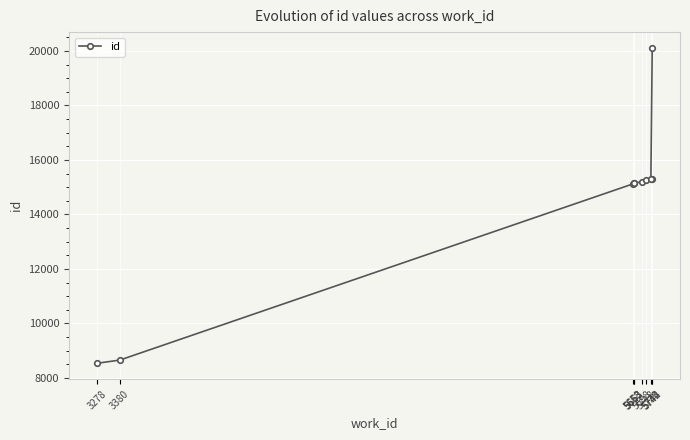

List the labels in order of value, smallest first.

3278, 3380, 5658, 5663, 5663, 5698, 5718, 5742, 5738, 5744